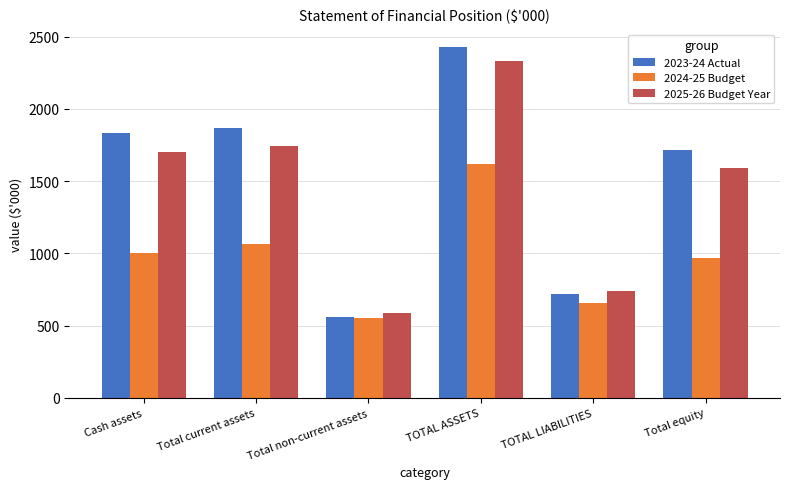

Is the value of 2025-26 Budget Year at Total non-current assets greater than the value of 2024-25 Budget at Total current assets?

No